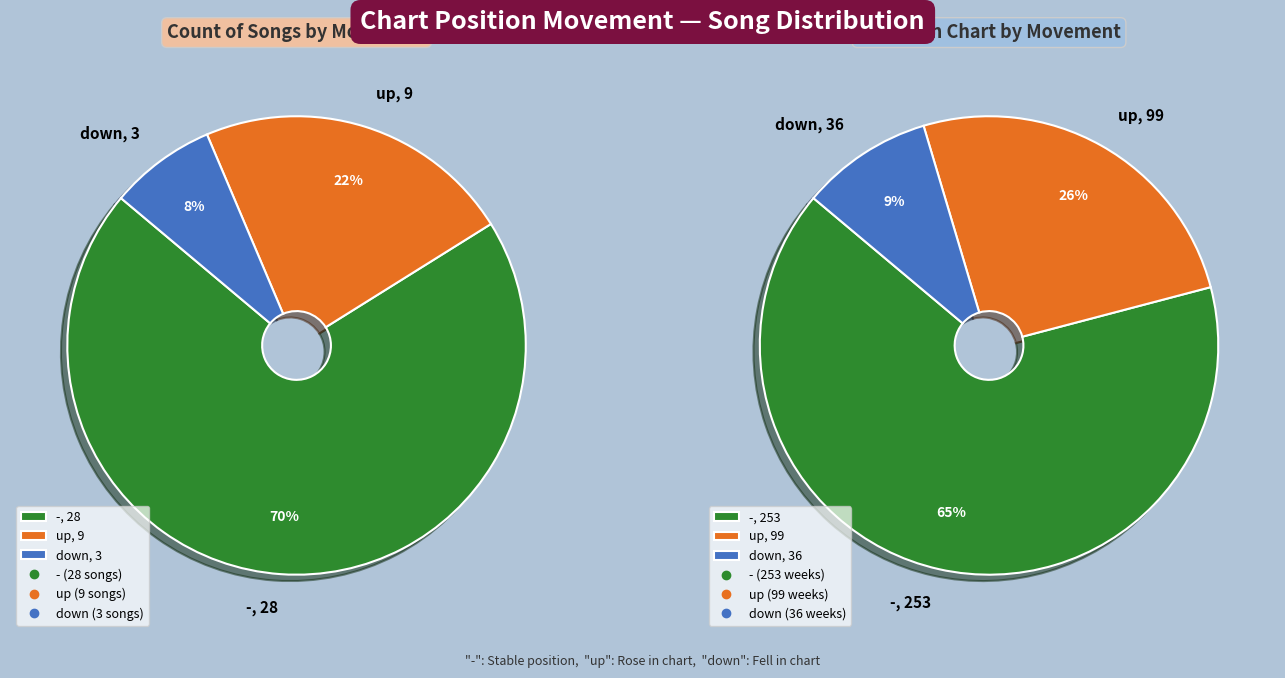

Does any single category account for the majority?

Yes